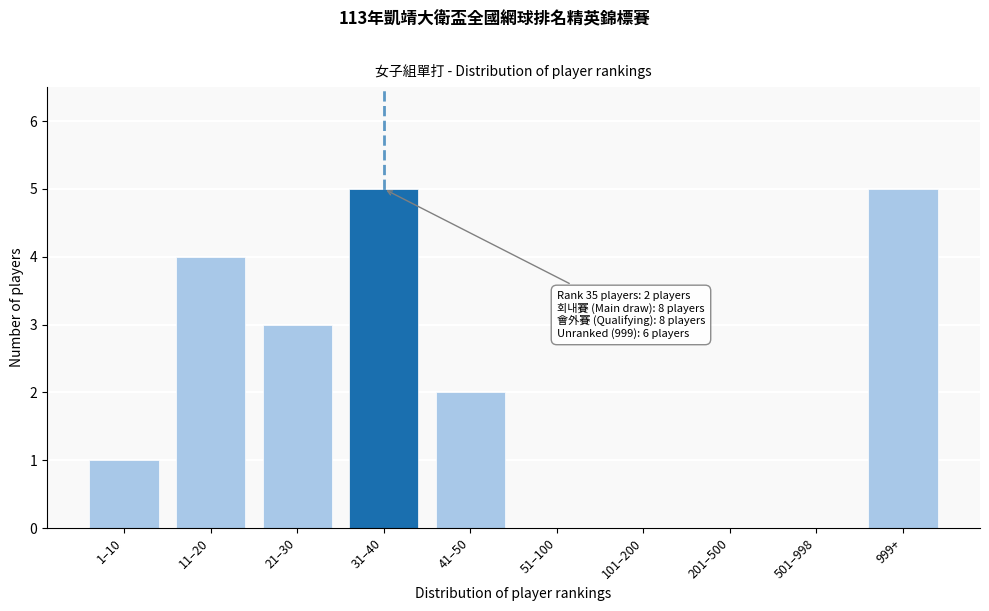

Reading left to right, extract all data points from this chart.

1–10=1	11–20=4	21–30=3	31–40=5	41–50=2	51–100=0	101–200=0	201–500=0	501–998=0	999+=5